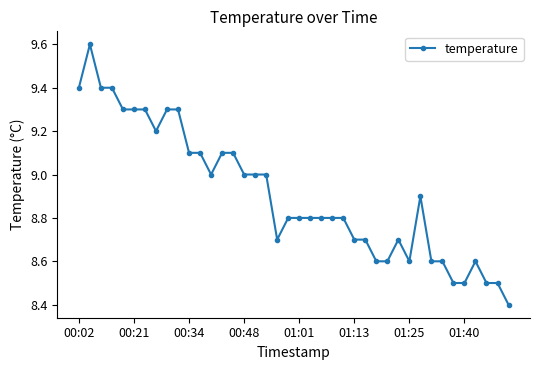

What is the average value?

8.9